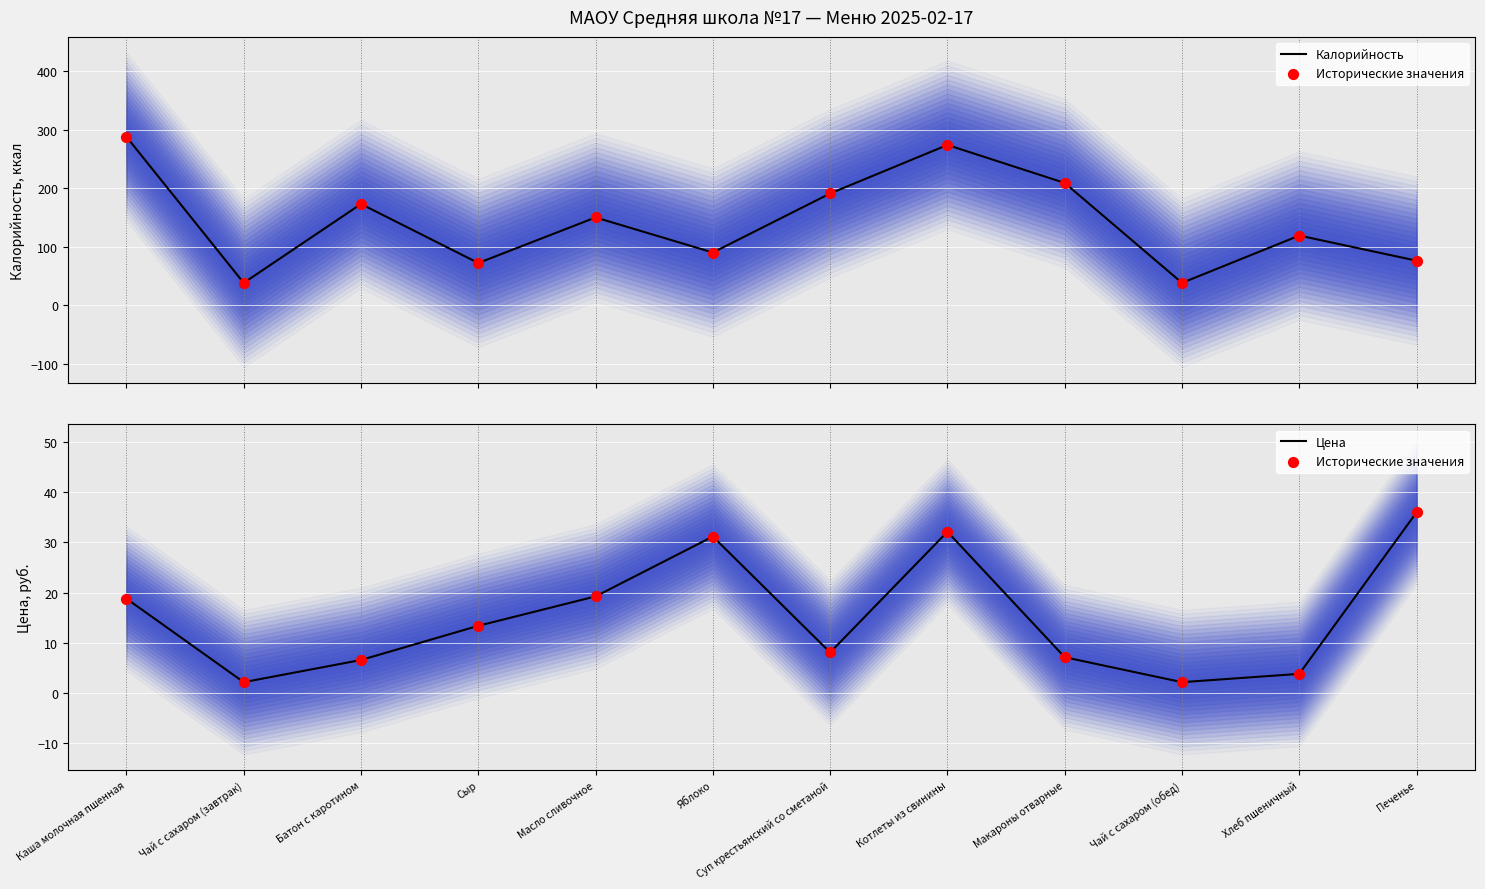

At how many categories does at least one series exceed 8?

12